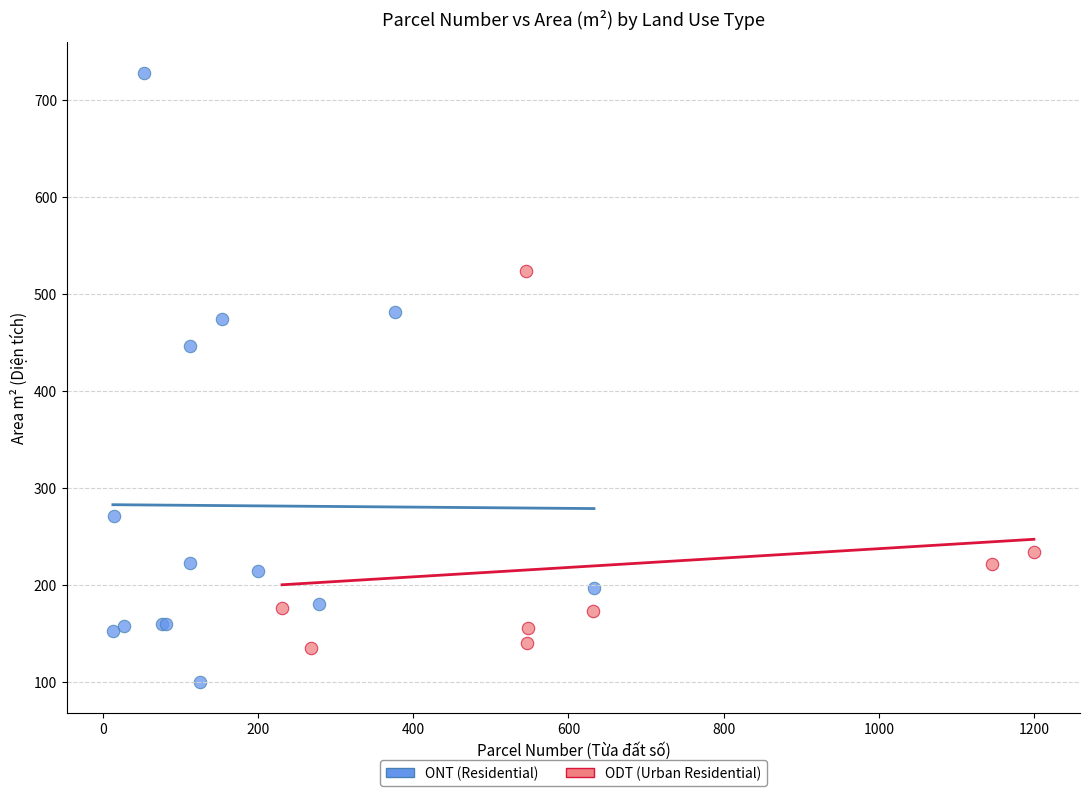

What are all the series names shown in the legend?

ONT (Residential), ODT (Urban Residential)